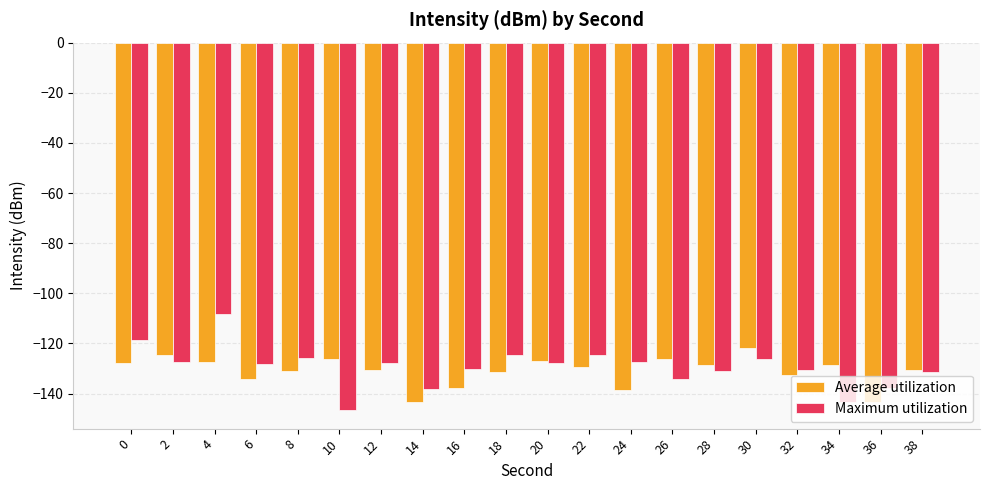

What is the difference between the second highest and minimum values in the Average utilization series?

18.9